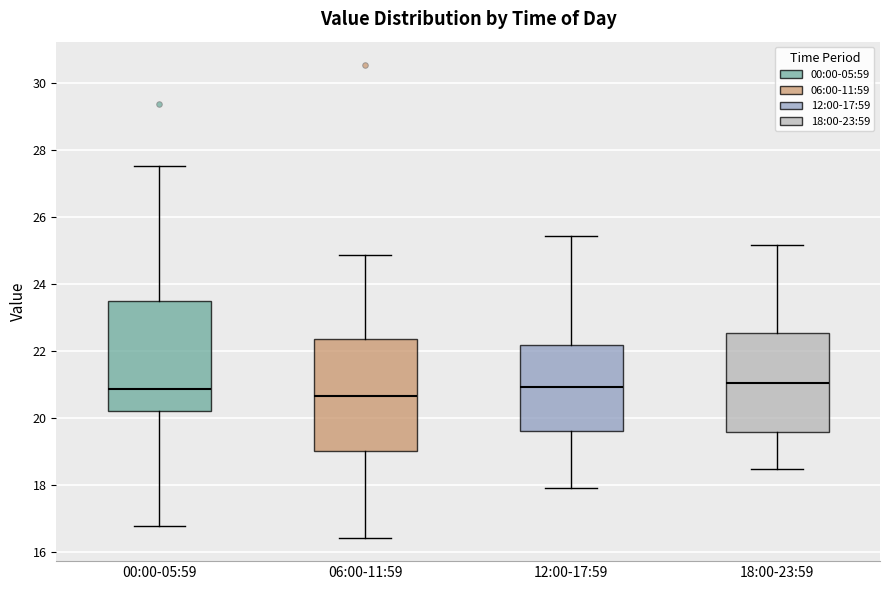

Reading left to right, transcribe this box plot: for each box, give where its median line is, the range the box spans, and where its two whiskers end, as read against the y-axis. The values are not printed on the chart, so give them approximately, as read against the axis.

00:00-05:59: median 20.8, box 20.2 to 23.6, whiskers 16.8 to 27.6
06:00-11:59: median 20.6, box 19.0 to 22.4, whiskers 16.4 to 24.8
12:00-17:59: median 21.0, box 19.6 to 22.2, whiskers 18.0 to 25.4
18:00-23:59: median 21.0, box 19.6 to 22.6, whiskers 18.4 to 25.2